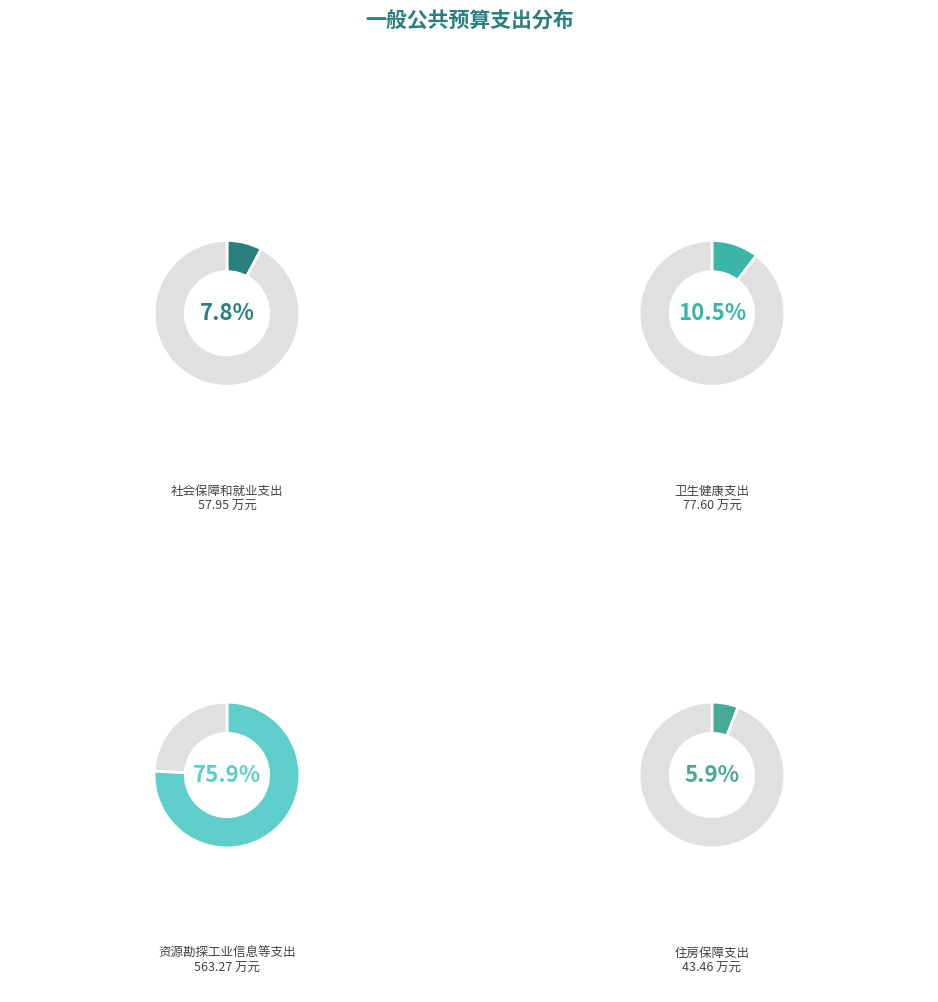

What is the smallest slice in the pie chart?

住房保障支出